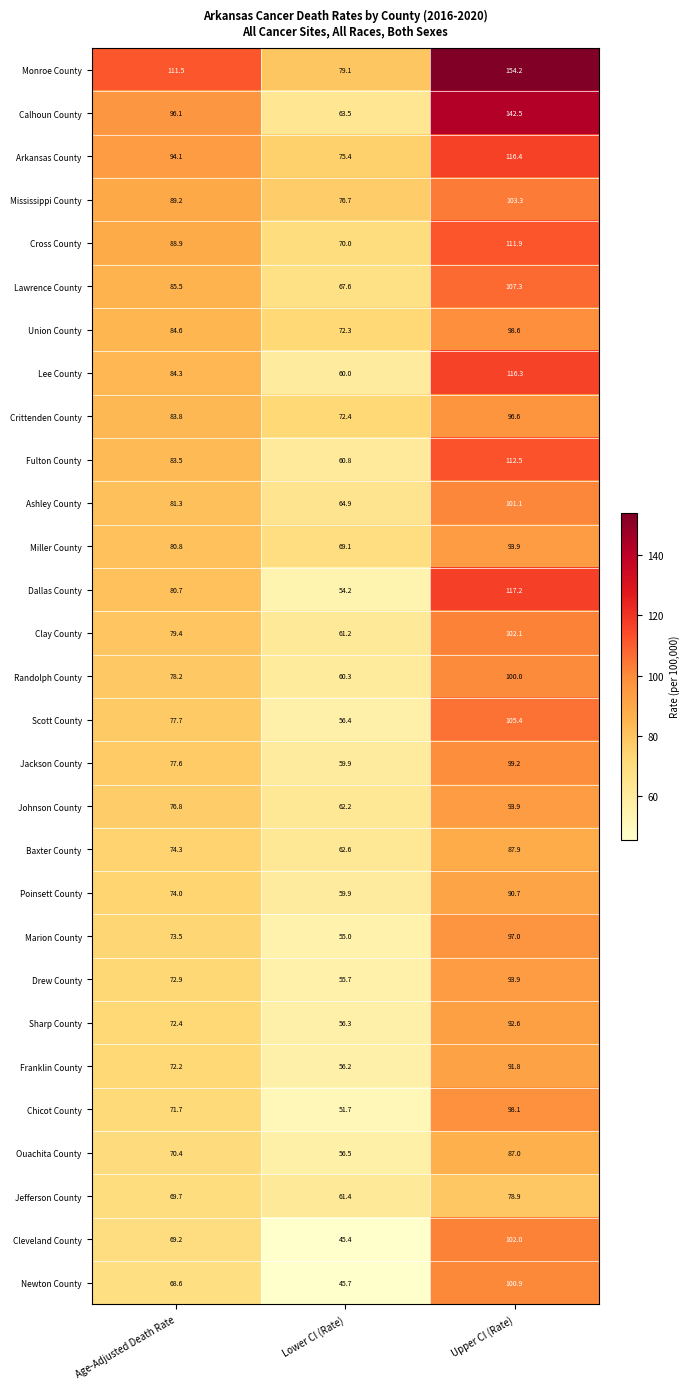

Which series changed the most between Lower CI (Rate) and Upper CI (Rate)?

Calhoun County